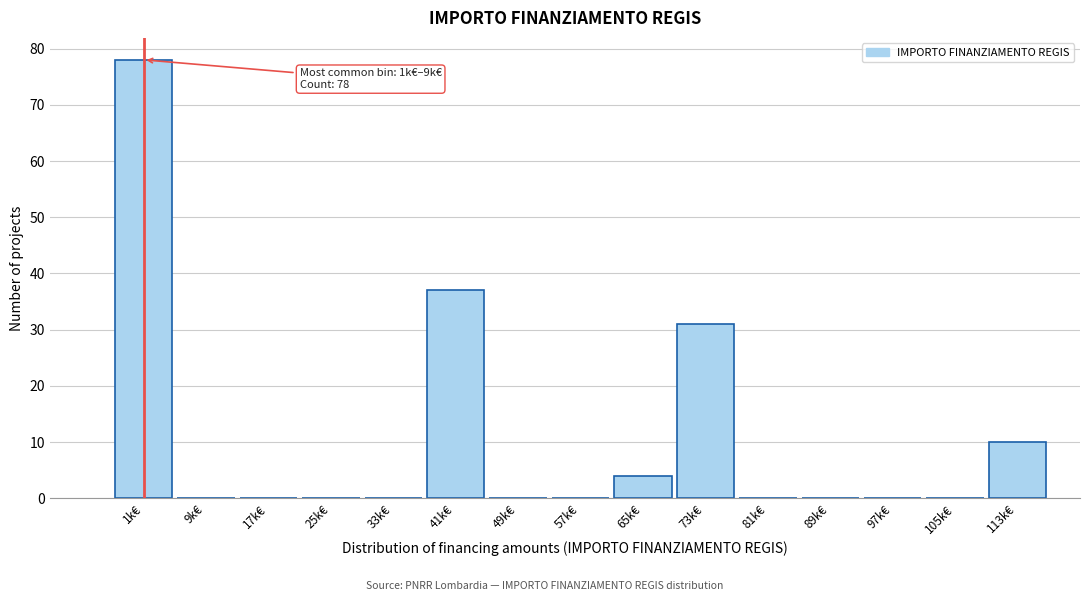

Reading right to left, extract all data points from this chart.

113k€=10	105k€=0	97k€=0	89k€=0	81k€=0	73k€=31	65k€=4	57k€=0	49k€=0	41k€=37	33k€=0	25k€=0	17k€=0	9k€=0	1k€=78